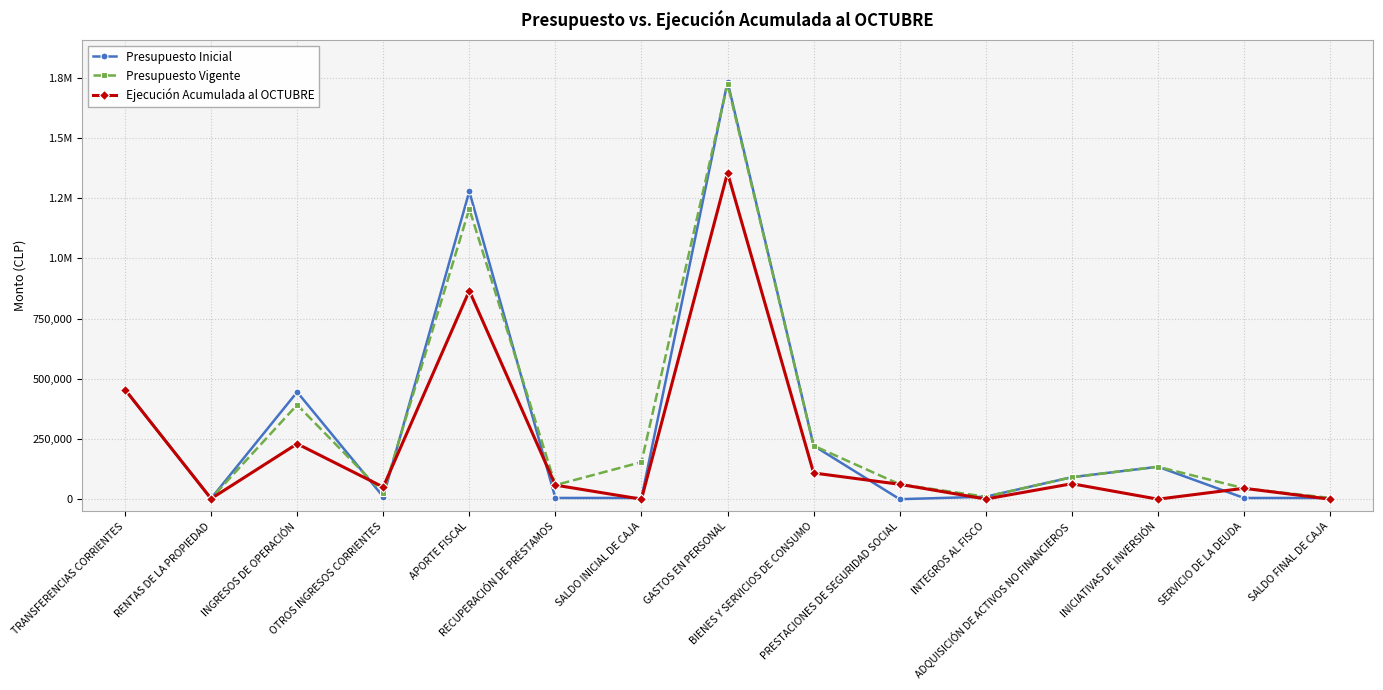

Is this an area chart (filled region under the line)?

No